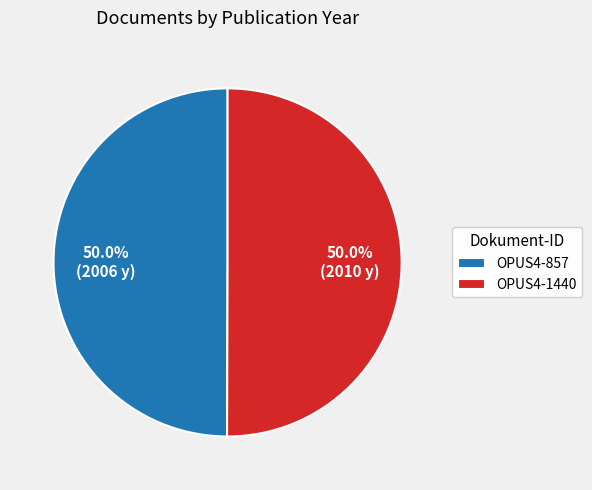

What is the ratio of the value at OPUS4-1440 to the value at OPUS4-857?

1.0